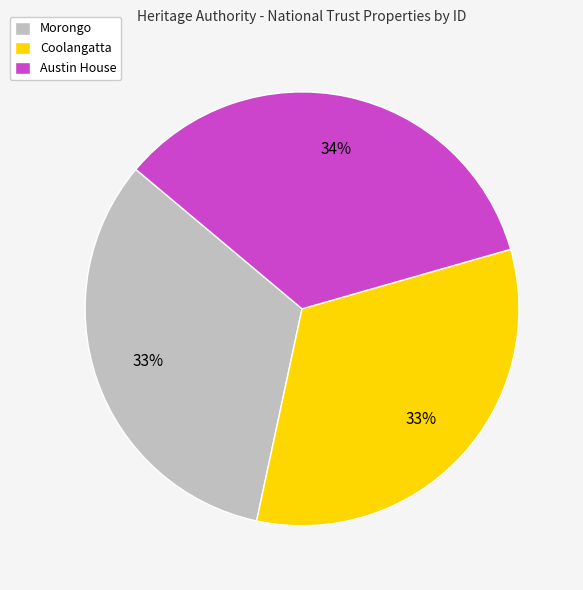

Is it true that Morongo is 40% of the pie?

False